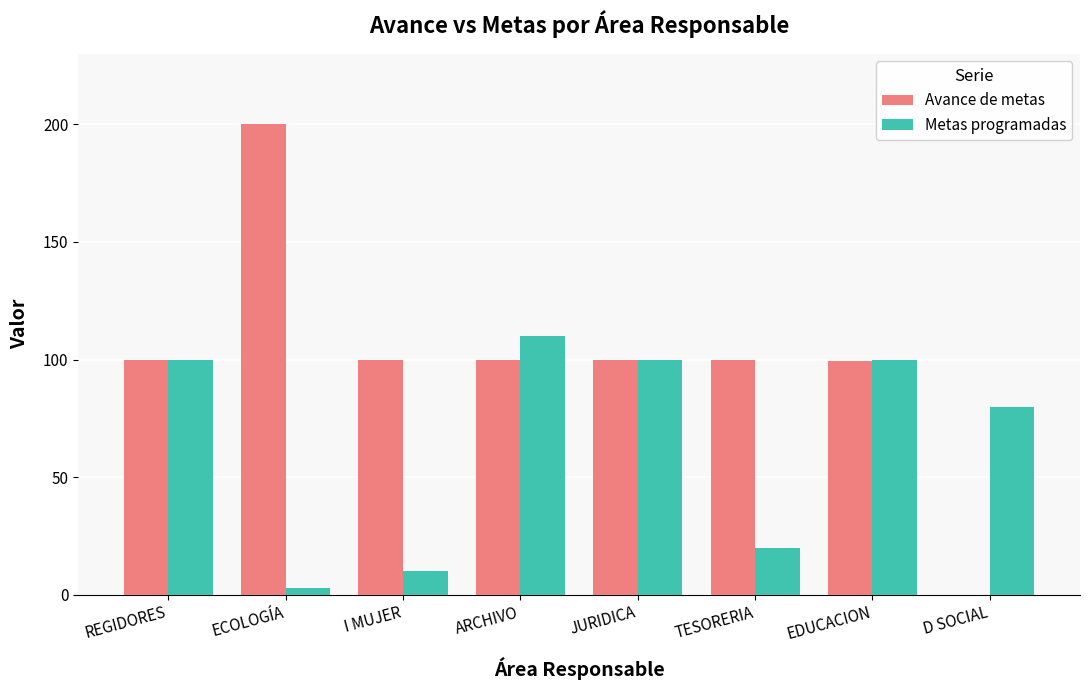

Between REGIDORES and TESORERIA, which series saw the biggest shift?

Metas programadas